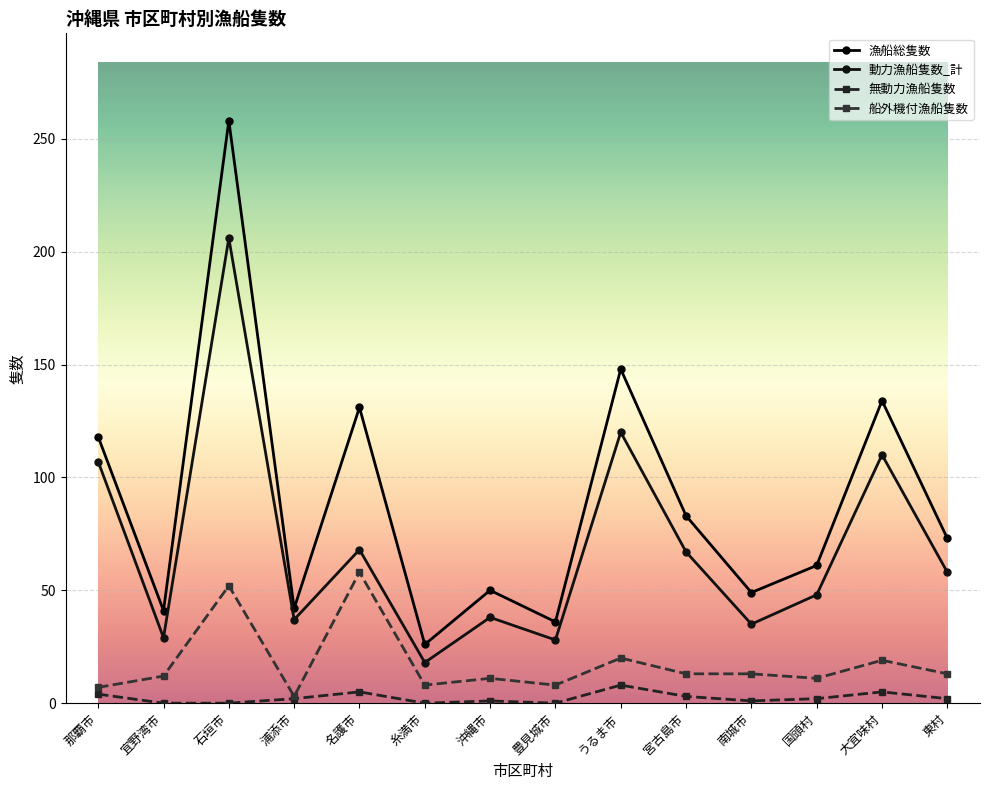

What is the difference between the second highest and second lowest values in the 船外機付漁船隻数 series?

45